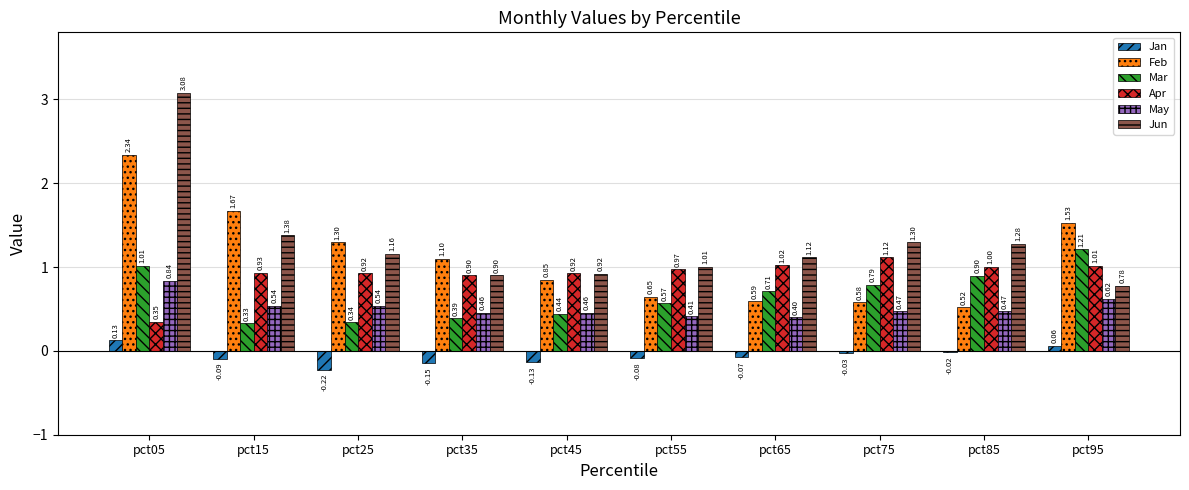

Which series has the largest total across all categories?

Jun